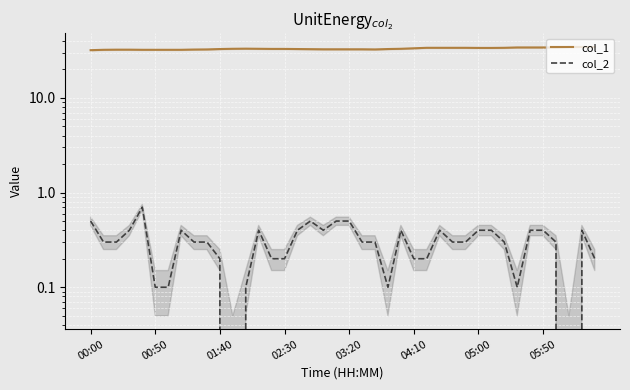

Reading left to right, extract all data points from this chart.

col_1: 31.9	32.2	32.3	32.3	32.2	32.2	32.2	32.2	32.4	32.5	32.8	33.0	33.1	33.0	32.9	32.9	32.8	32.7	32.6	32.6	32.6	32.6	32.5	32.8	33.0	33.4	33.8	33.8	33.8	33.8	33.7	33.7	33.8	34.1	34.1	34.1	34.1	34.5	34.5	34.5
col_2: 0.5	0.3	0.3	0.4	0.7	0.1	0.1	0.4	0.3	0.3	0.2	0.0	0.1	0.4	0.2	0.2	0.4	0.5	0.4	0.5	0.5	0.3	0.3	0.1	0.4	0.2	0.2	0.4	0.3	0.3	0.4	0.4	0.3	0.1	0.4	0.4	0.3	0.0	0.4	0.2